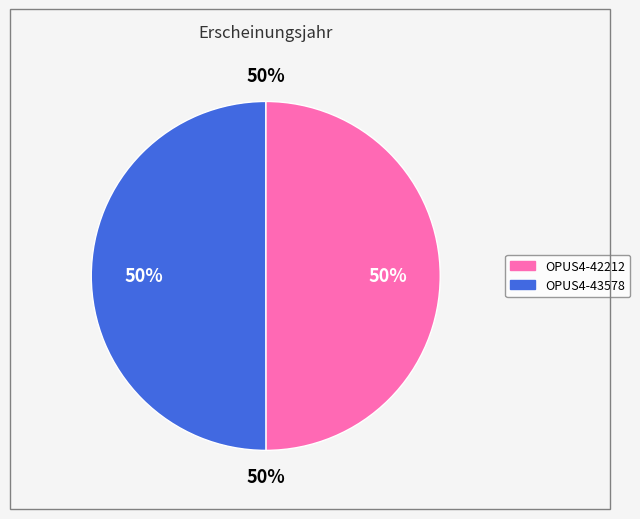

Rank the categories by value from highest to lowest.

OPUS4-43578, OPUS4-42212